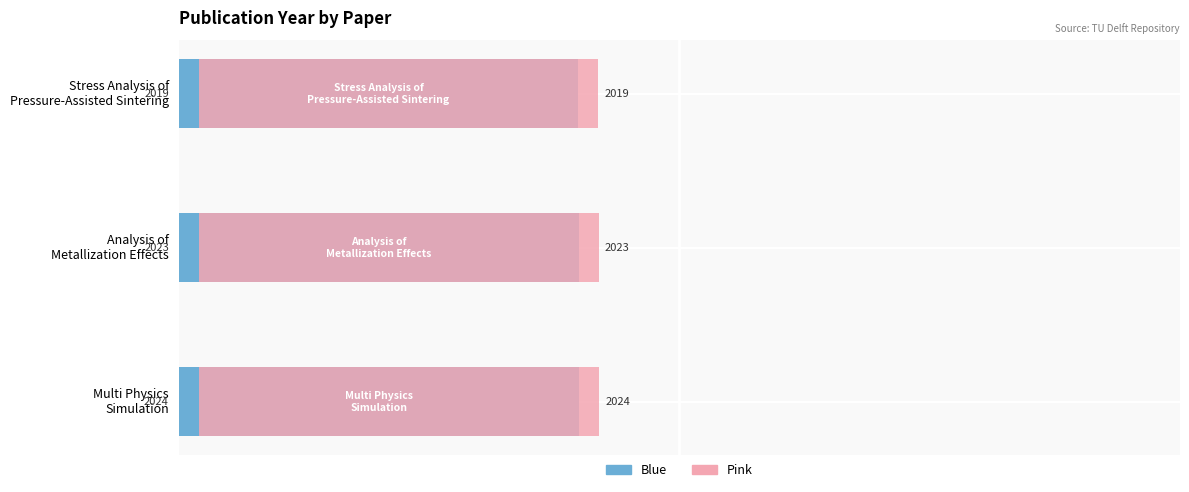

Which series changed the most between Multi Physics Simulation and Analysis of Metallization Effects?

Left (Blue)